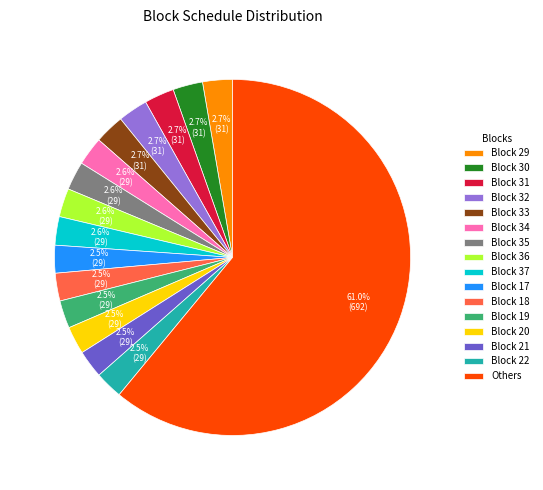

How many slices are in this pie chart?

16